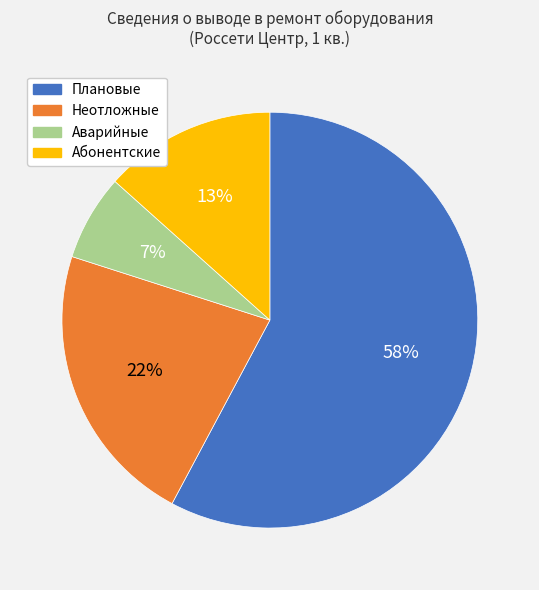

Does any single category account for the majority?

Yes